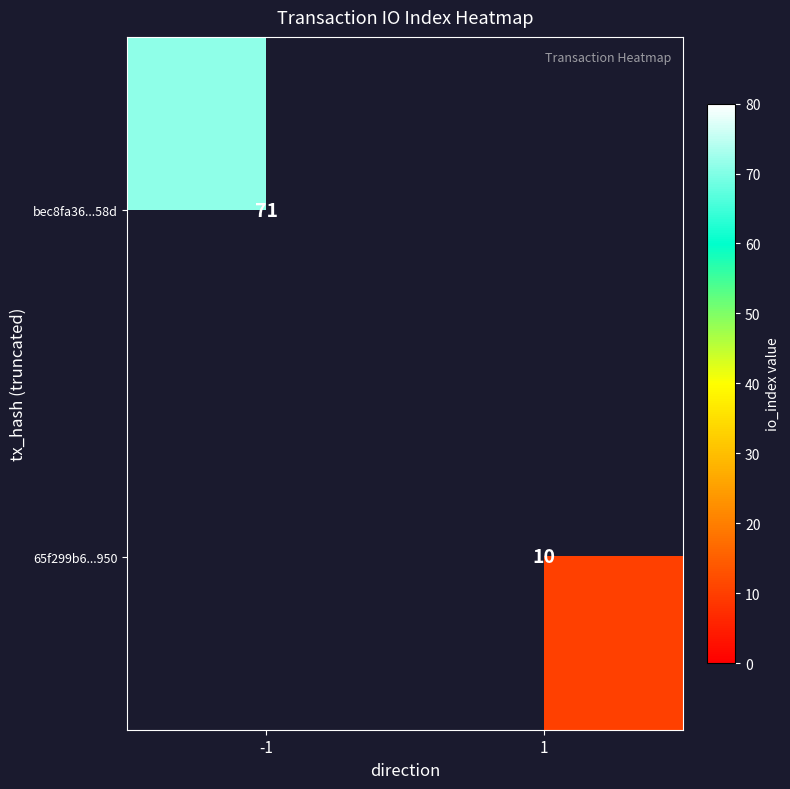

The 65f299b6...950 series shows 4 at 1. True or false?

False